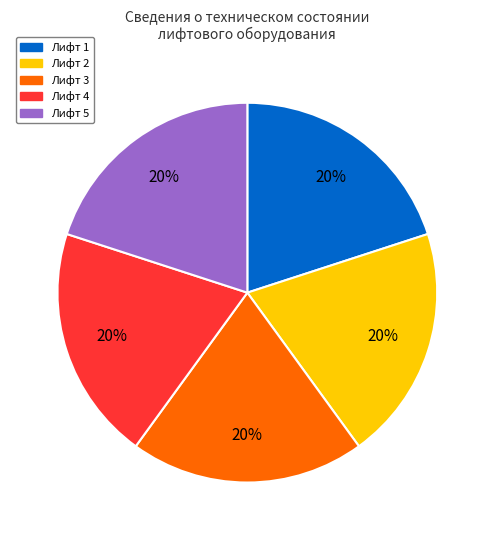

Do Лифт 2 and Лифт 1 together represent more than half of the pie?

No